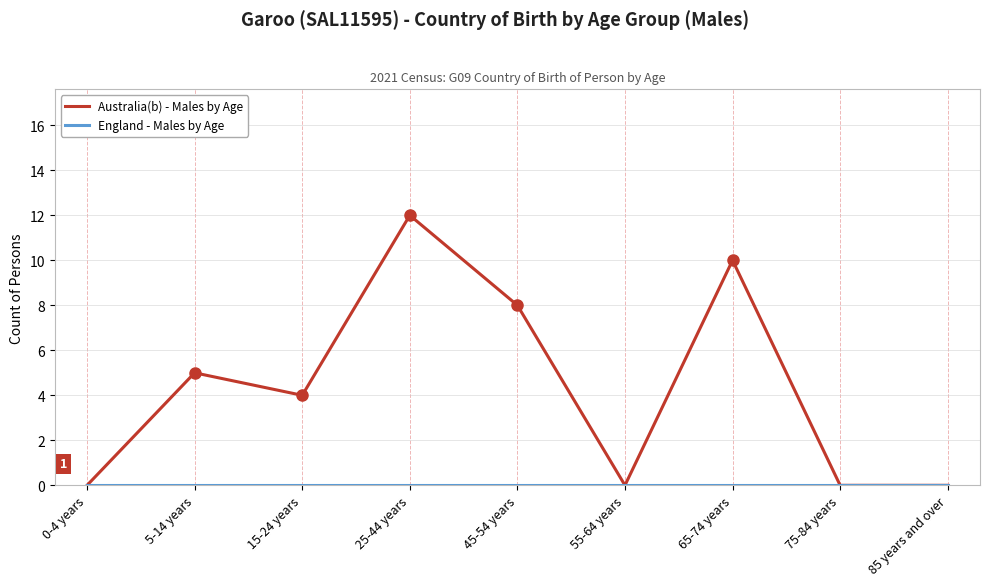

At how many categories does at least one series exceed 2?

5